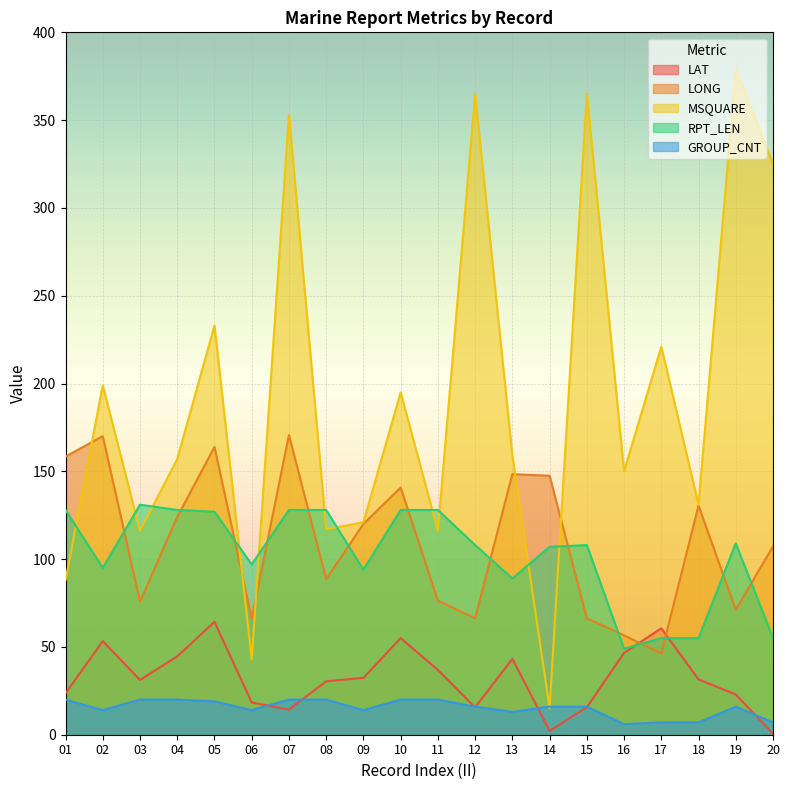

How many interior local peaks does the GROUP_CNT series have?

1